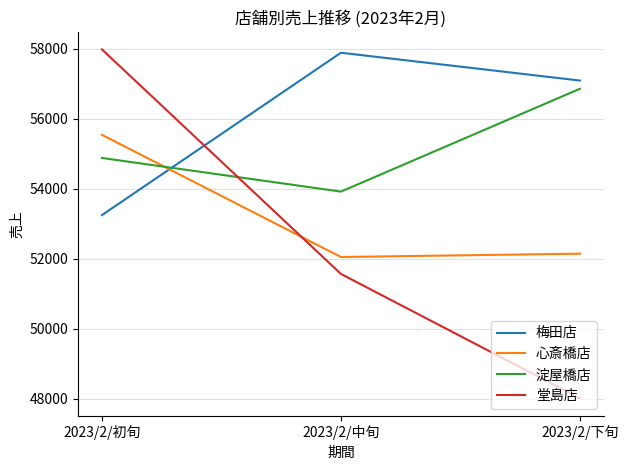

What is the difference between the 堂島店 values at 2023/2/初旬 and 2023/2/中旬?

6414